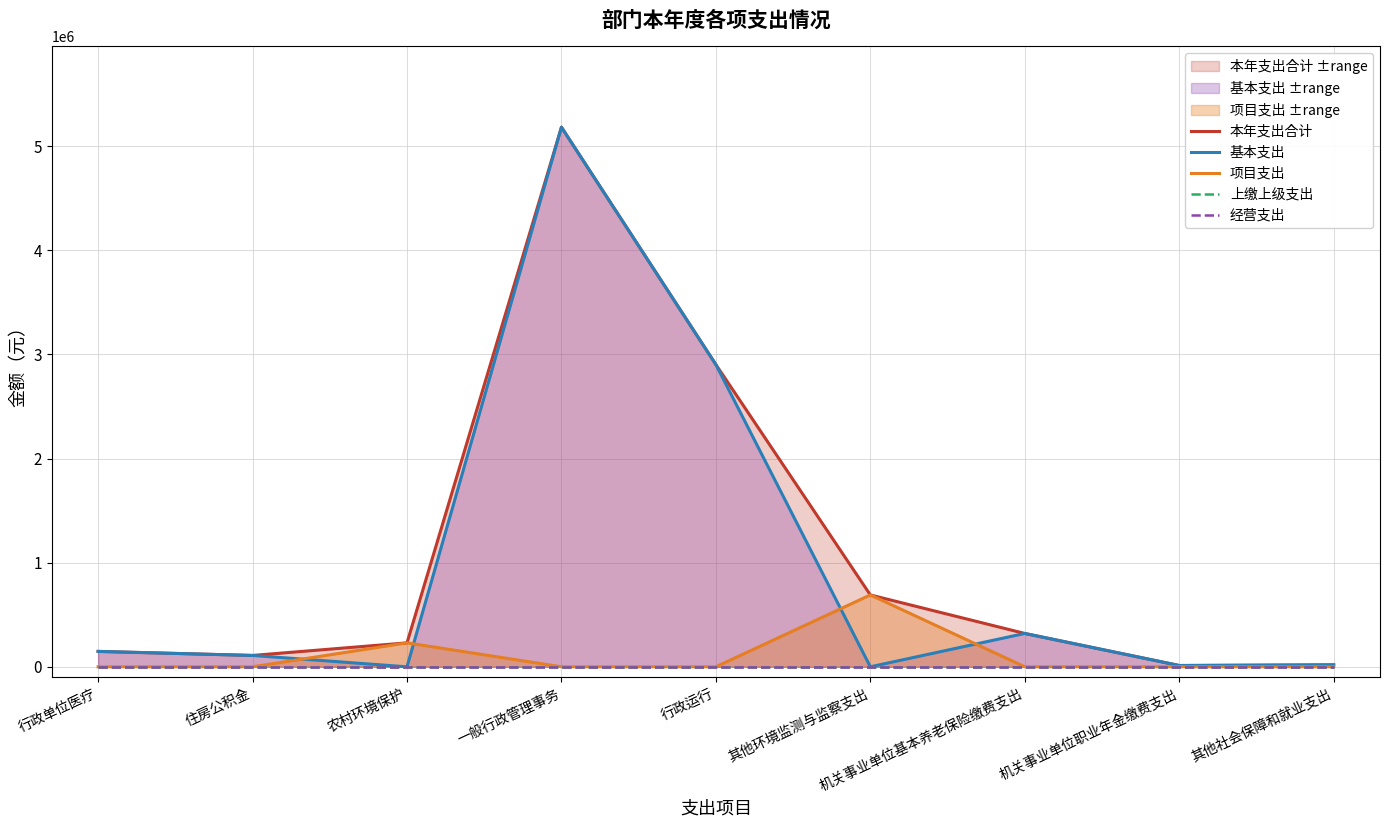

What is the spread (max minus min) of values at 行政运行?

2902482.5